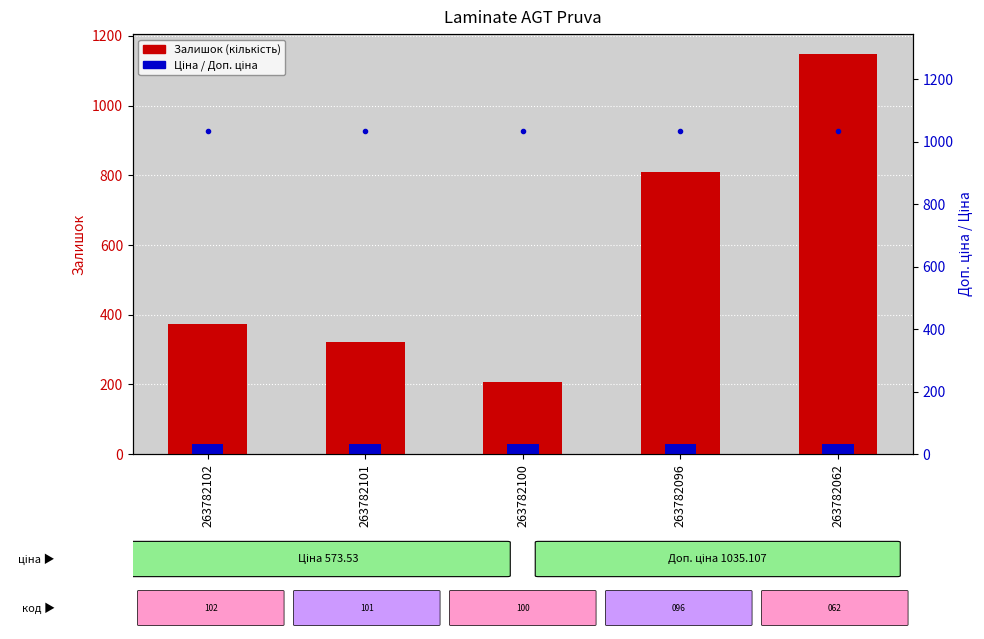

Which series has the largest total across all categories?

Доп. ціна